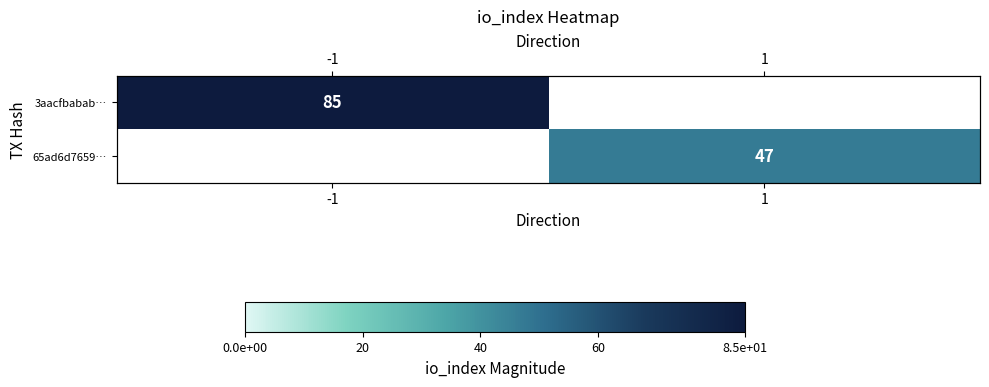

List the labels in order of 3aacfbabab… value, smallest first.

-1, 1